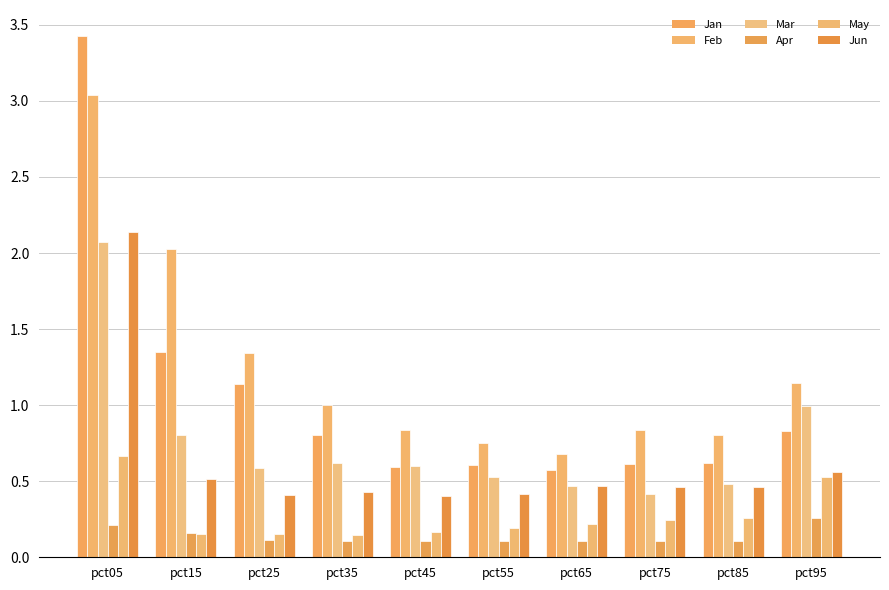

Between pct85 and pct55, which is larger?

pct85